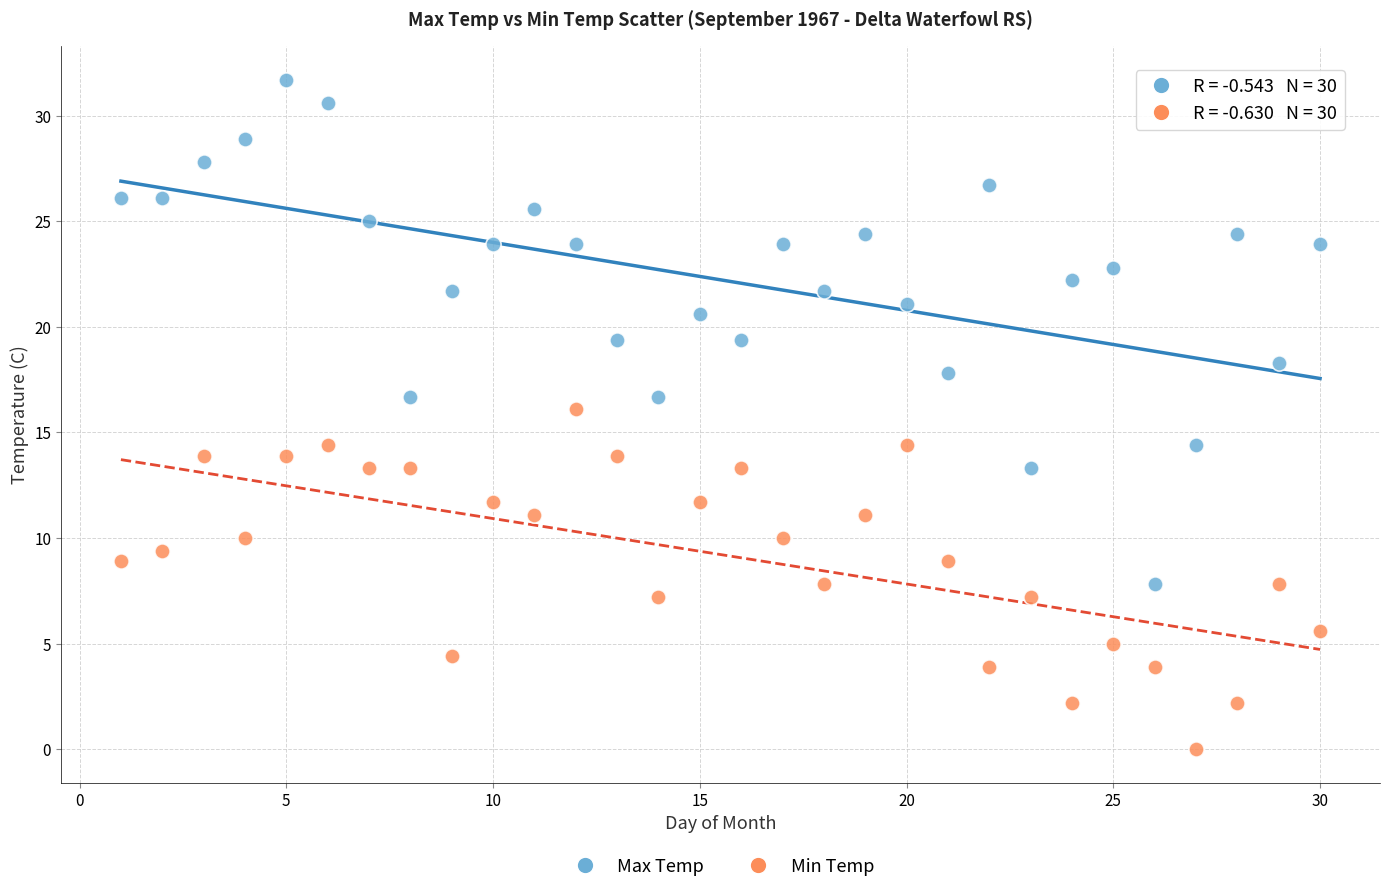

Which series reaches the maximum Y coordinate?

Max Temp